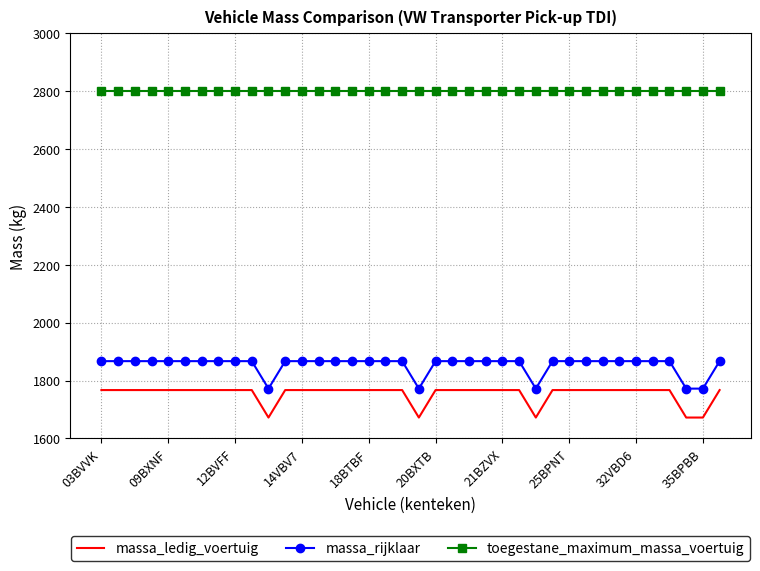

List the series in order of their peak value, lowest first.

massa_ledig_voertuig, massa_rijklaar, toegestane_maximum_massa_voertuig